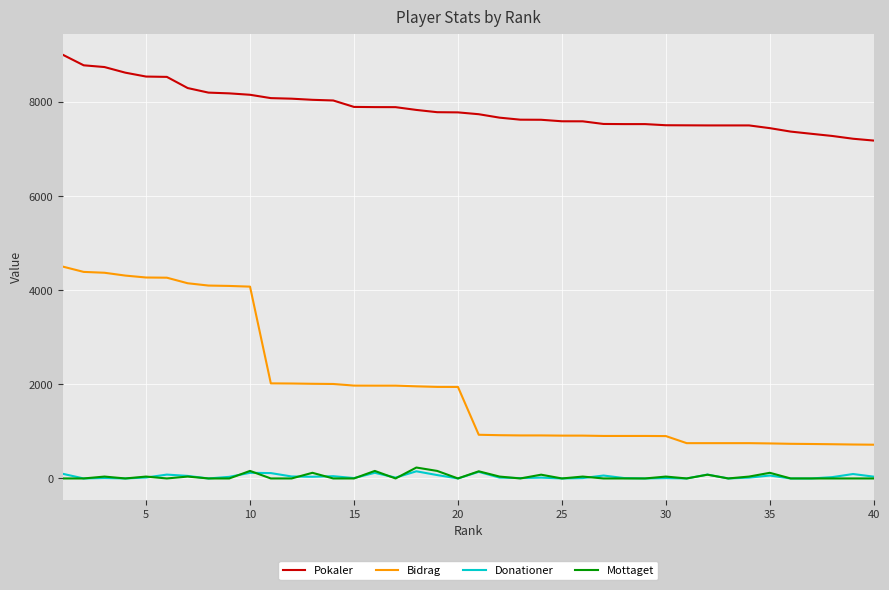

Which series has the largest range (max minus min)?

Bidrag